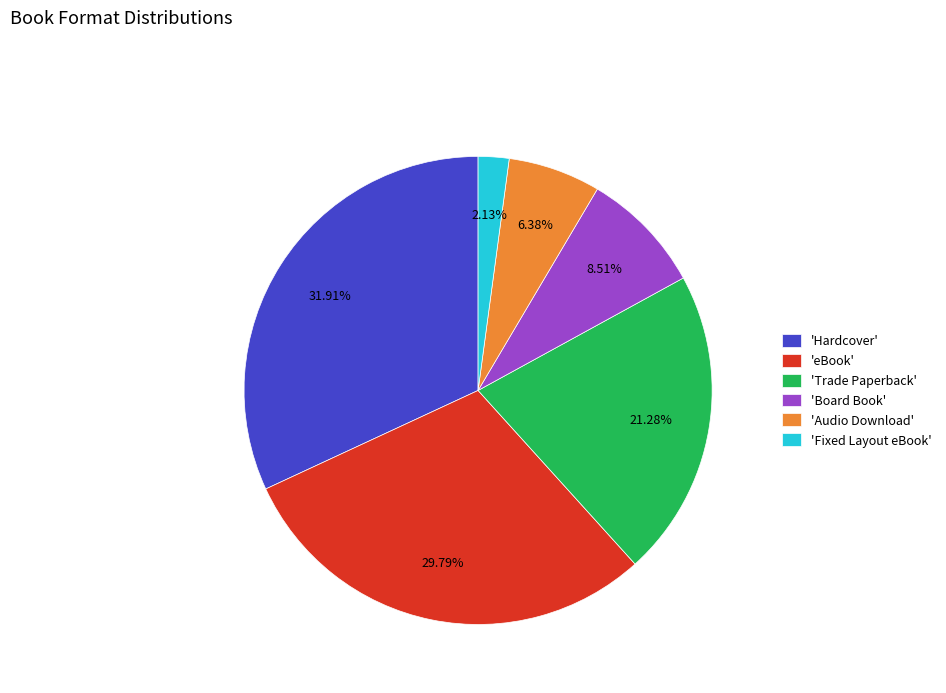

Is the sum of 'Hardcover' and 'Fixed Layout eBook' greater than half?

No